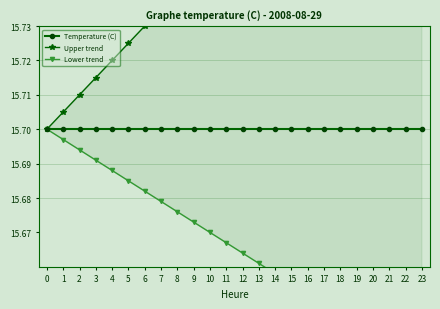

Reading right to left, extract all data points from this chart.

Temperature (C): 23=15.7	22=15.7	21=15.7	20=15.7	19=15.7	18=15.7	17=15.7	16=15.7	15=15.7	14=15.7	13=15.7	12=15.7	11=15.7	10=15.7	9=15.7	8=15.7	7=15.7	6=15.7	5=15.7	4=15.7	3=15.7	2=15.7	1=15.7	0=15.7
Upper trend: 23=15.8	22=15.8	21=15.8	20=15.8	19=15.8	18=15.8	17=15.8	16=15.8	15=15.8	14=15.8	13=15.8	12=15.8	11=15.8	10=15.8	9=15.7	8=15.7	7=15.7	6=15.7	5=15.7	4=15.7	3=15.7	2=15.7	1=15.7	0=15.7
Lower trend: 23=15.6	22=15.6	21=15.6	20=15.6	19=15.6	18=15.6	17=15.6	16=15.7	15=15.7	14=15.7	13=15.7	12=15.7	11=15.7	10=15.7	9=15.7	8=15.7	7=15.7	6=15.7	5=15.7	4=15.7	3=15.7	2=15.7	1=15.7	0=15.7